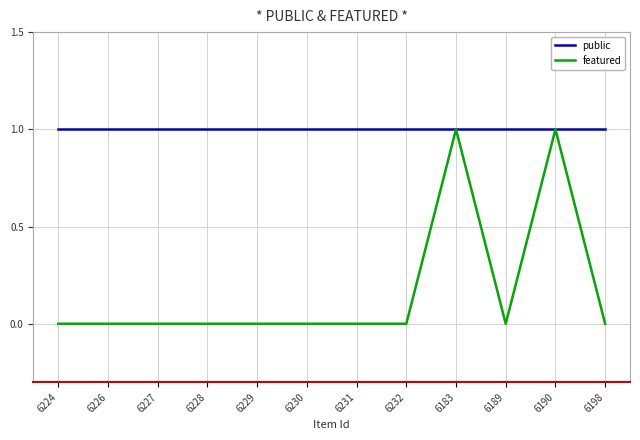

Between 6183 and 6198, which series saw the biggest shift?

featured